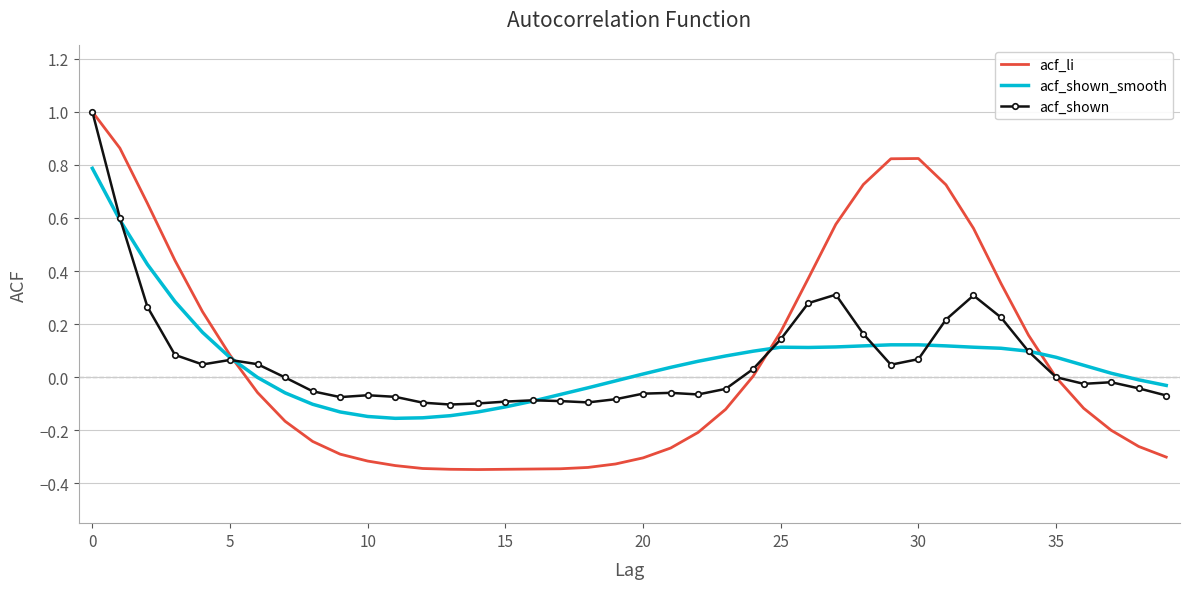

Which series has the largest range (max minus min)?

acf_li